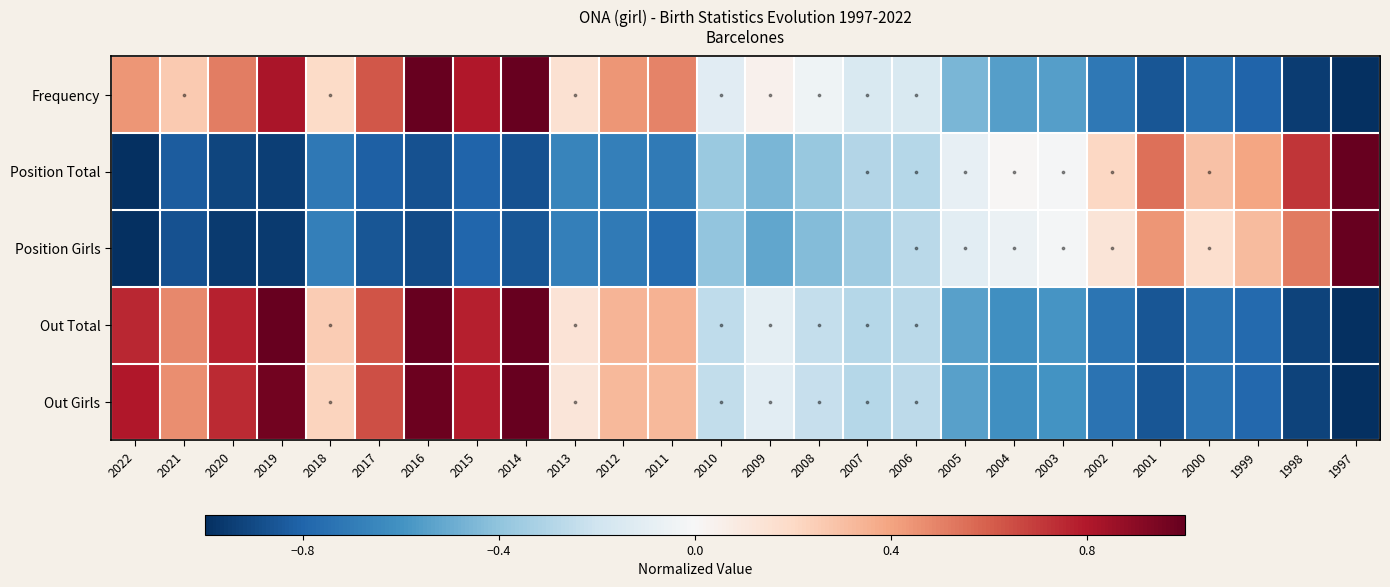

Rank the series at 1997 from lowest to highest value.

Frequency, Out Total, Out Girls, Position Total, Position Girls